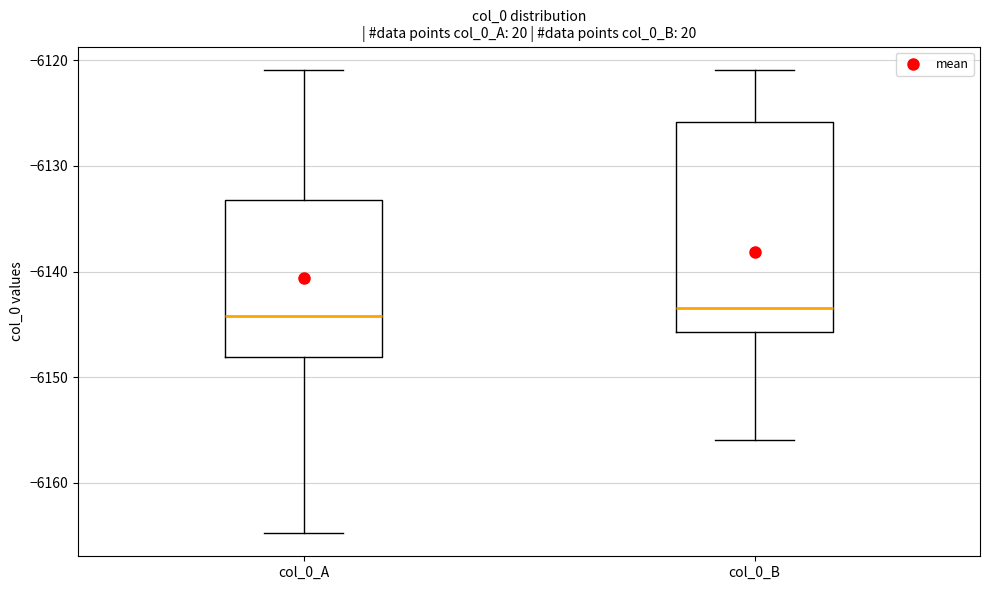

Which box is the tallest, from its lower edge to its upper edge?

col_0_B